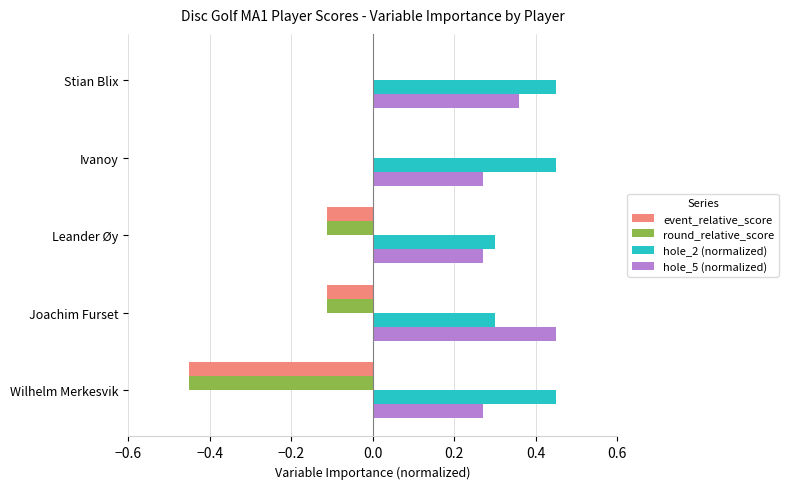

Is it true that hole_2 (normalized) equals 0.4 at Joachim Furset?

False